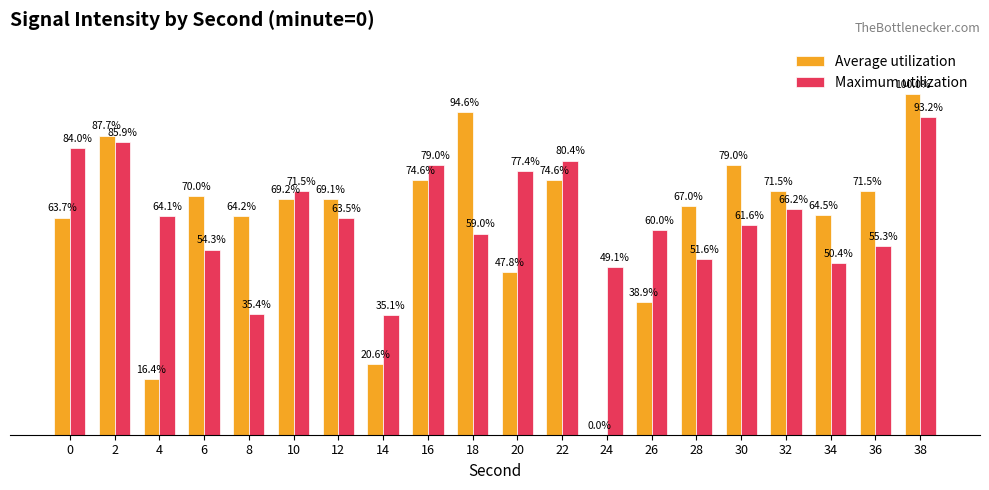

Which series has the largest total across all categories?

Maximum utilization